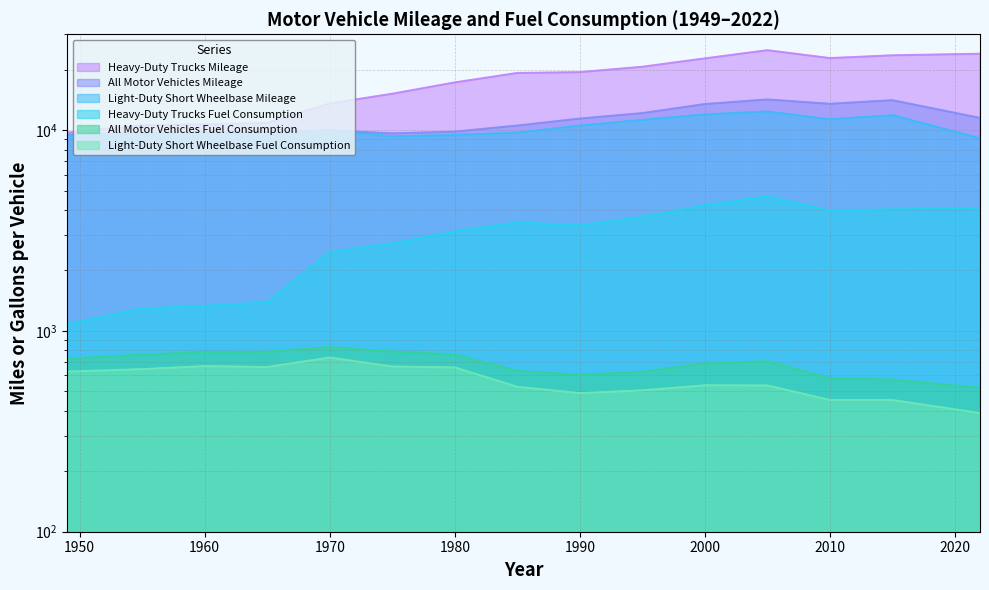

True or false: All Motor Vehicles Fuel Consumption and Heavy-Duty Trucks Fuel Consumption intersect in this chart.

False